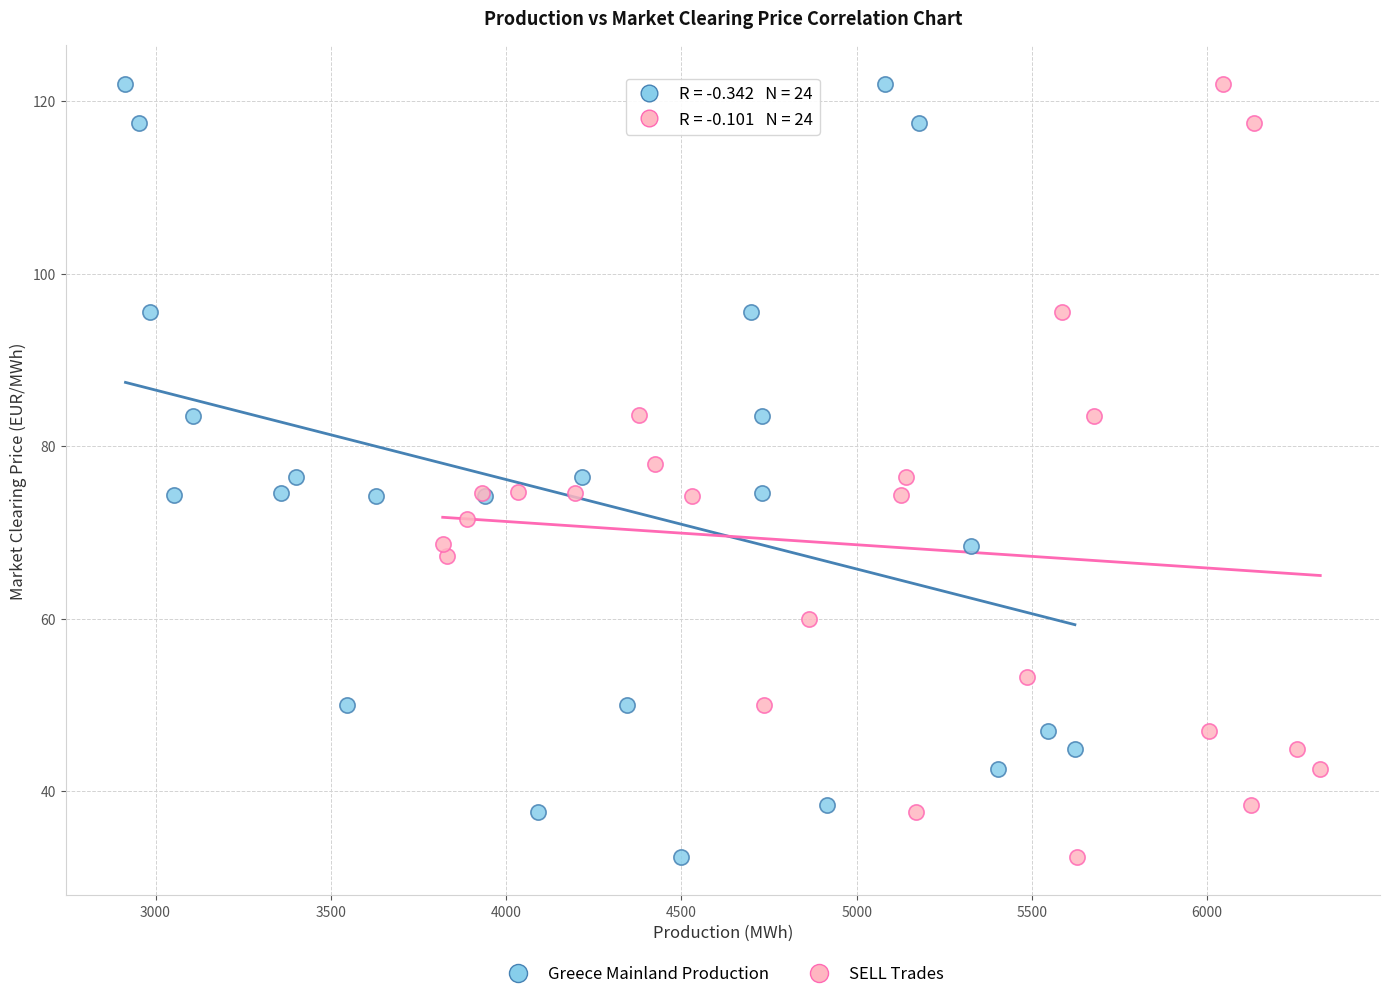

What are all the series names shown in the legend?

Greece Mainland Production, SELL Trades